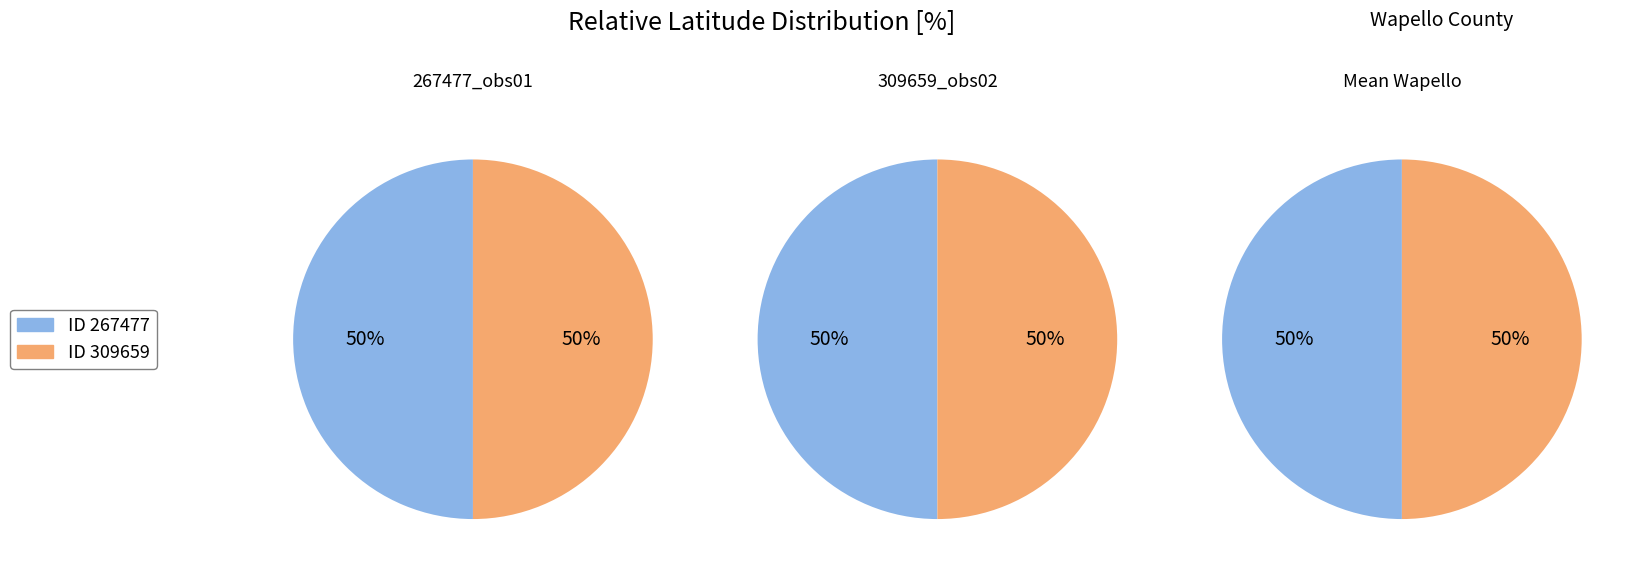

Which slice is the smallest?

309659